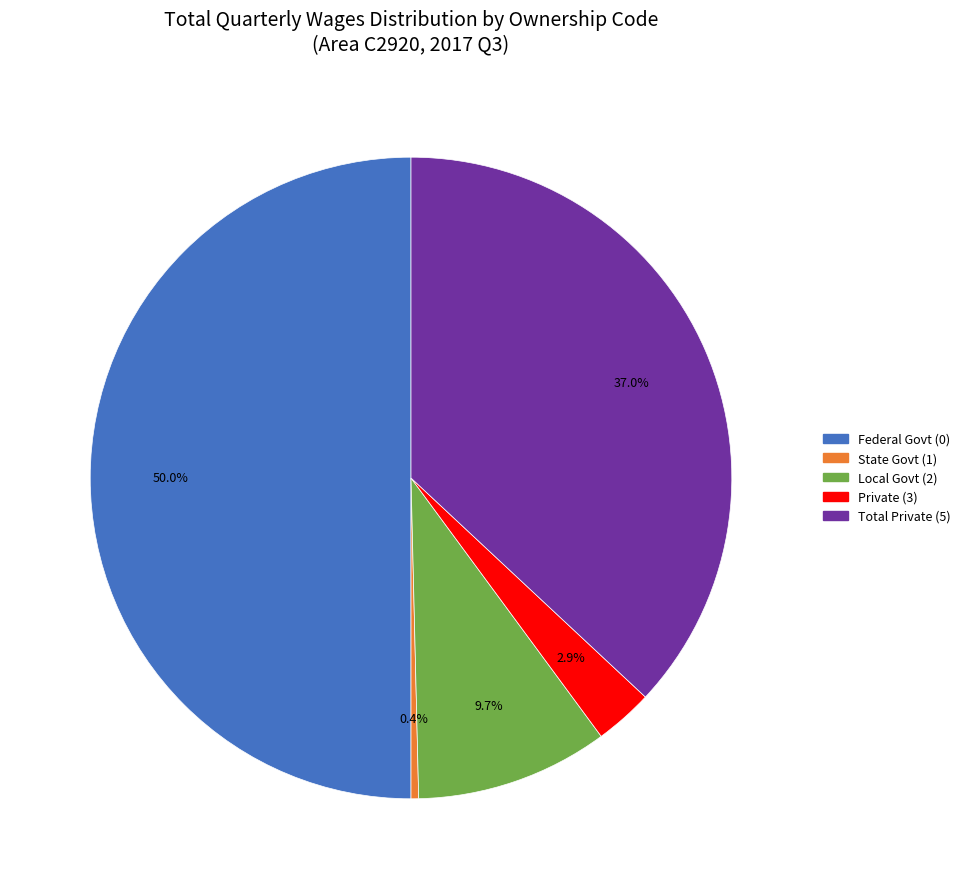

How many slices are in this pie chart?

5